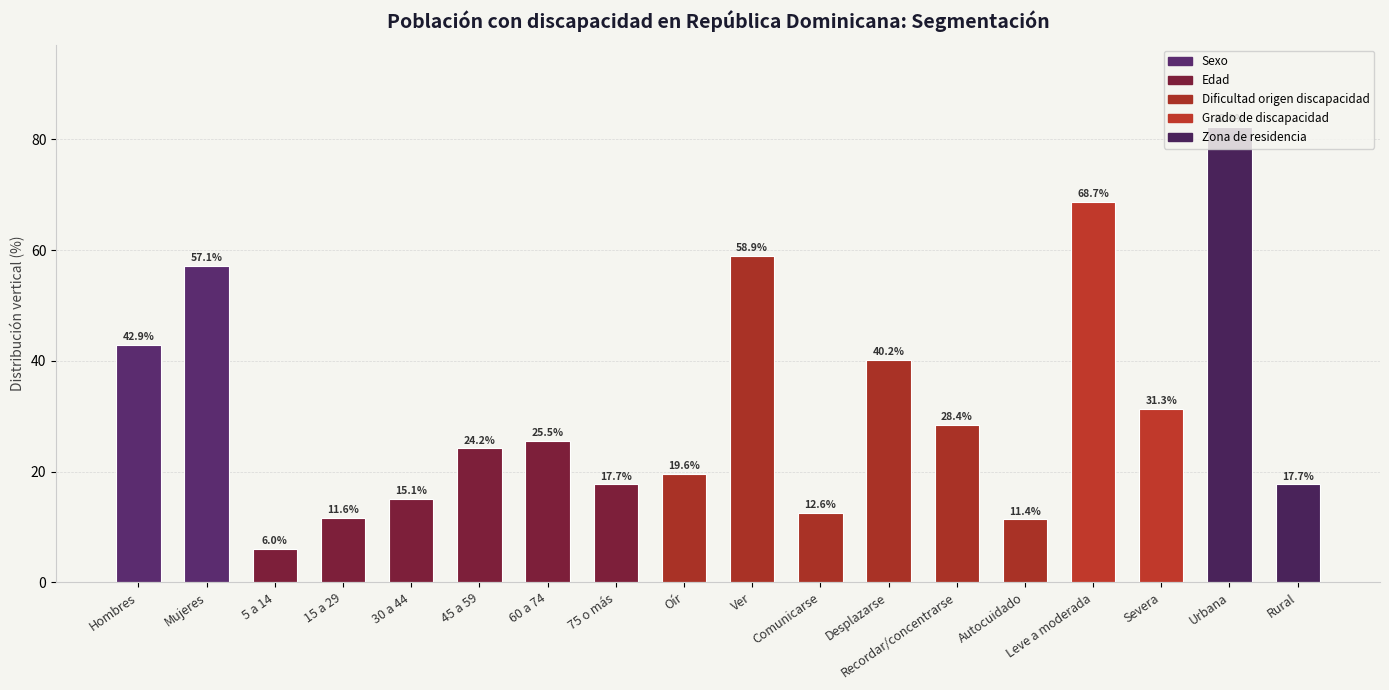

The value at 75 o más is 17.7. True or false?

True